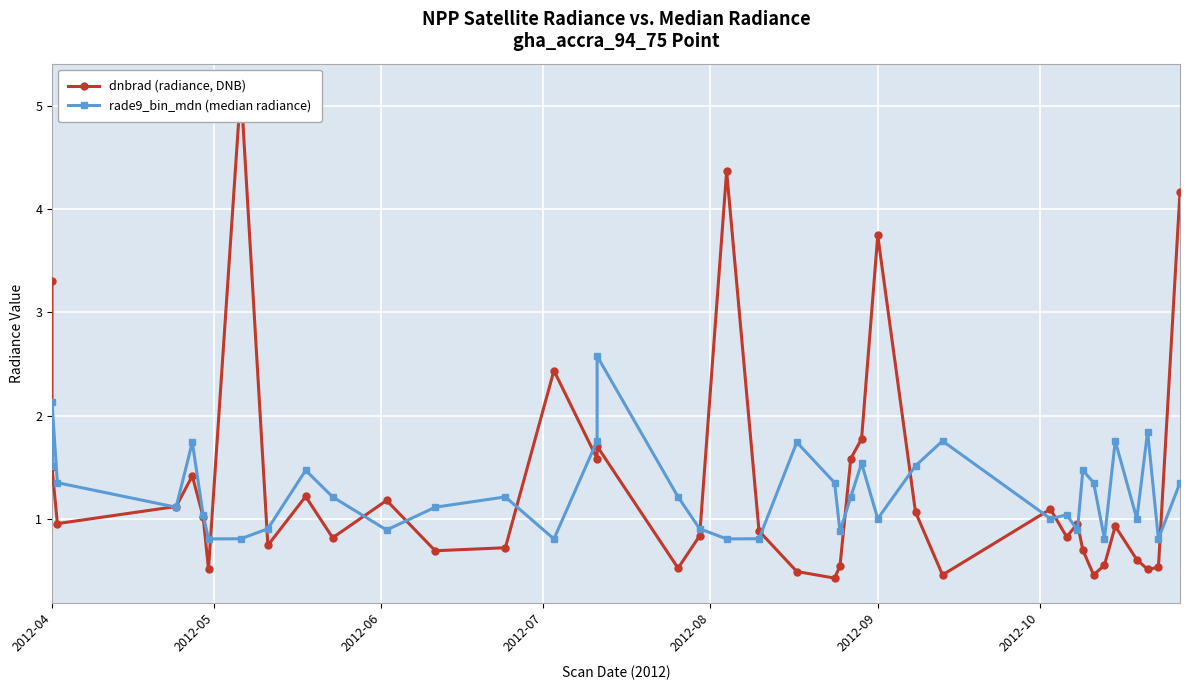

After their last crossing, which series has the higher values: rade9_bin_mdn (median radiance) or dnbrad (radiance, DNB)?

dnbrad (radiance, DNB)